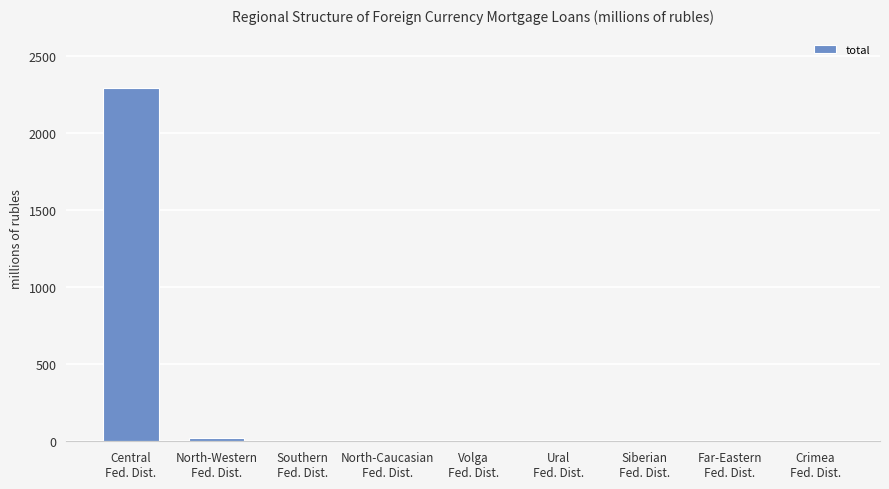

Reading left to right, extract all data points from this chart.

Central
Fed. Dist.=2297	North-Western
Fed. Dist.=21	Southern
Fed. Dist.=0	North-Caucasian
Fed. Dist.=0	Volga
Fed. Dist.=0	Ural
Fed. Dist.=0	Siberian
Fed. Dist.=0	Far-Eastern
Fed. Dist.=0	Crimea
Fed. Dist.=0